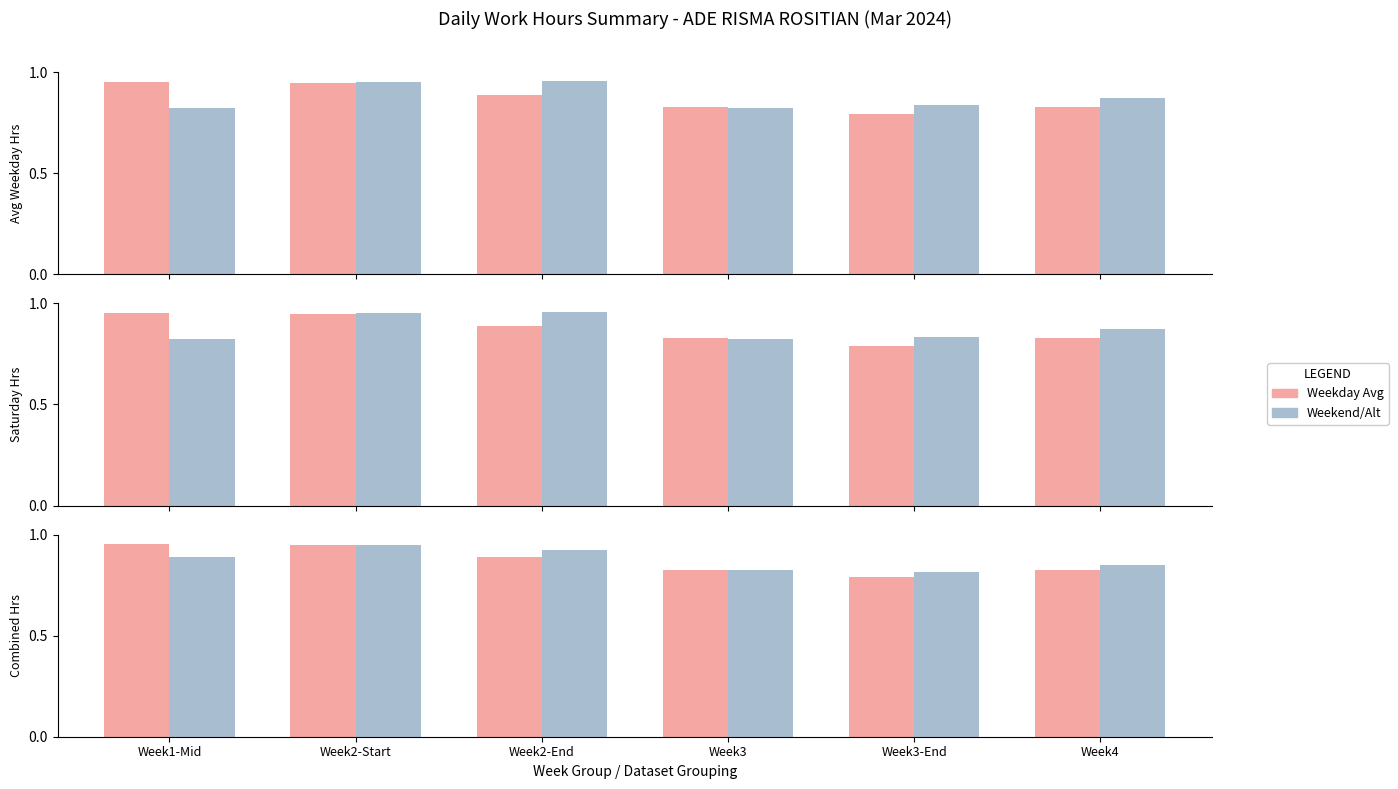

Reading left to right, what are all the values shown in this chart?

Weekday Avg: 1.0	0.9	0.9	0.8	0.8	0.8
Weekend/Alt: 0.9	0.9	0.9	0.8	0.8	0.9